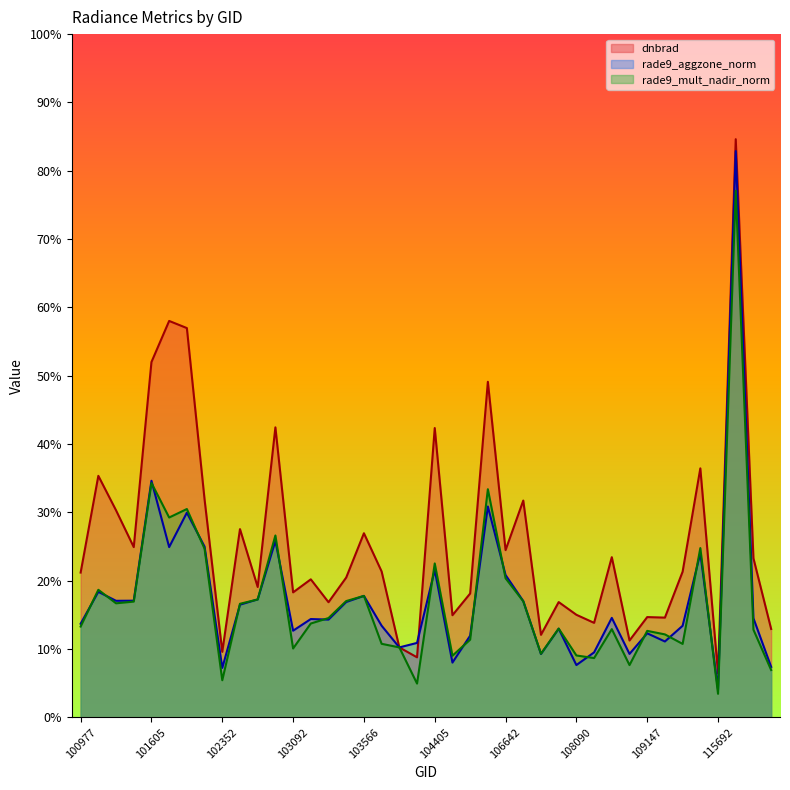

Rank the series by their maximum value, from lowest to highest.

rade9_mult_nadir_norm, rade9_aggzone_norm, dnbrad